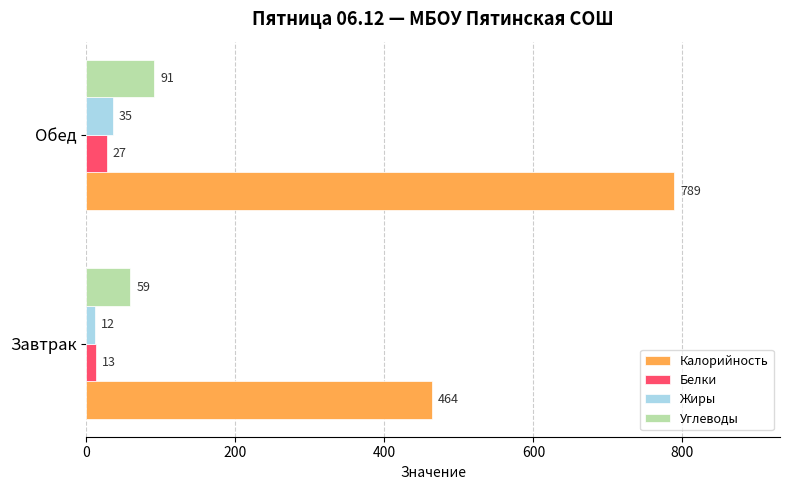

Rank the series at Завтрак from lowest to highest value.

Жиры, Белки, Углеводы, Калорийность